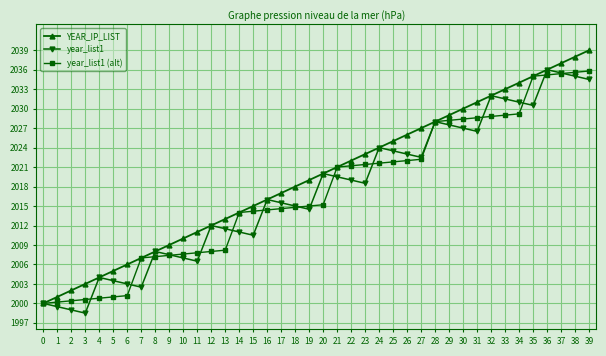

What is the maximum value shown in the chart?

2039.0